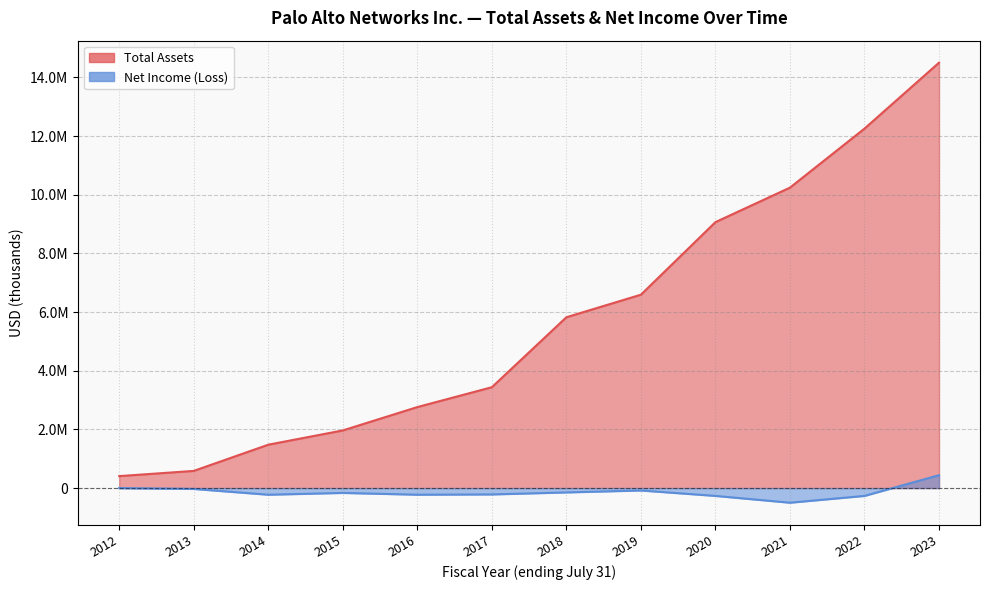

What is the approximate value of Net Income (Loss) at 2021, to the nearest 10?

-498900